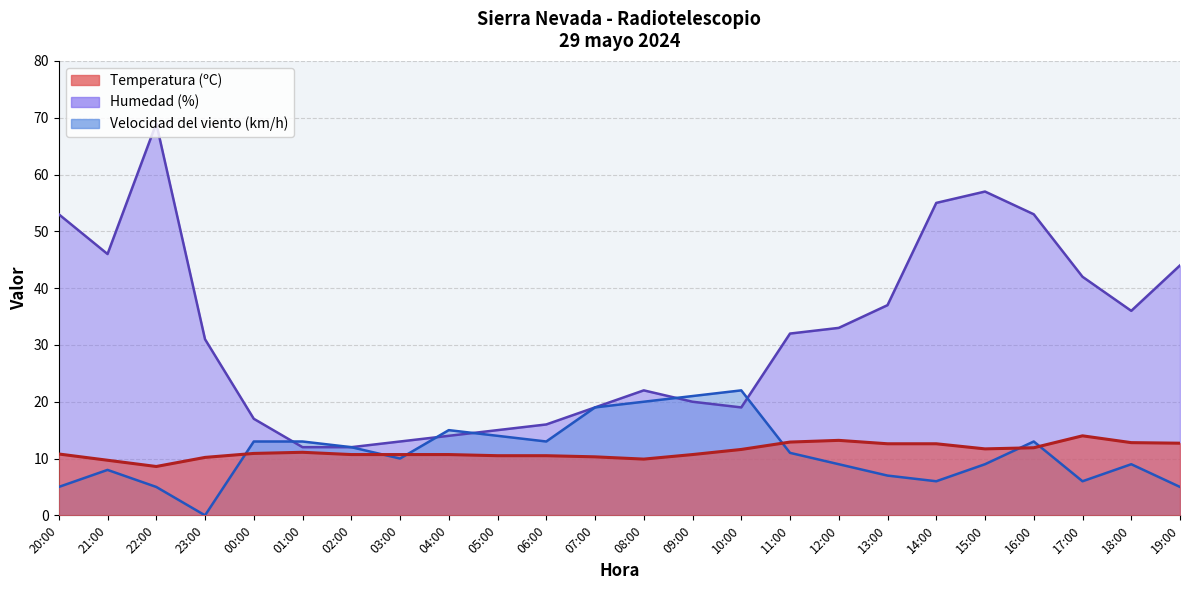

Rank the categories by Velocidad del viento (km/h) value from highest to lowest.

10:00, 09:00, 08:00, 07:00, 04:00, 05:00, 00:00, 01:00, 06:00, 16:00, 02:00, 11:00, 03:00, 12:00, 15:00, 18:00, 21:00, 13:00, 14:00, 17:00, 20:00, 22:00, 19:00, 23:00